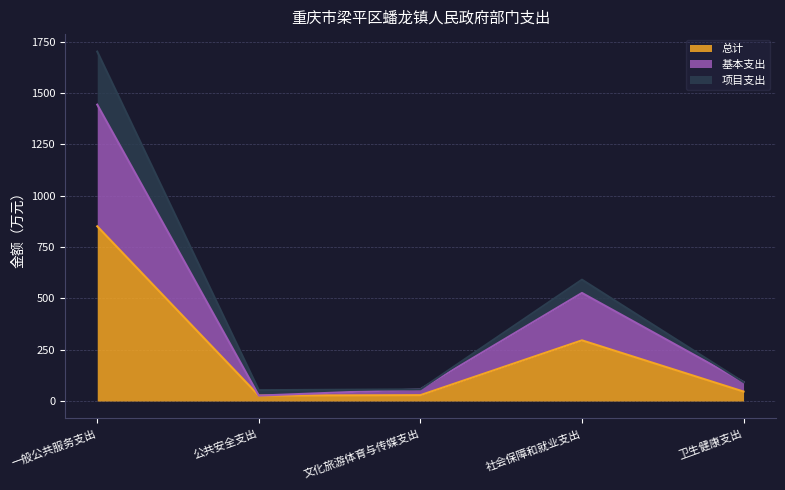

What is the difference between the maximum and minimum values in the 基本支出 series?

1416.4